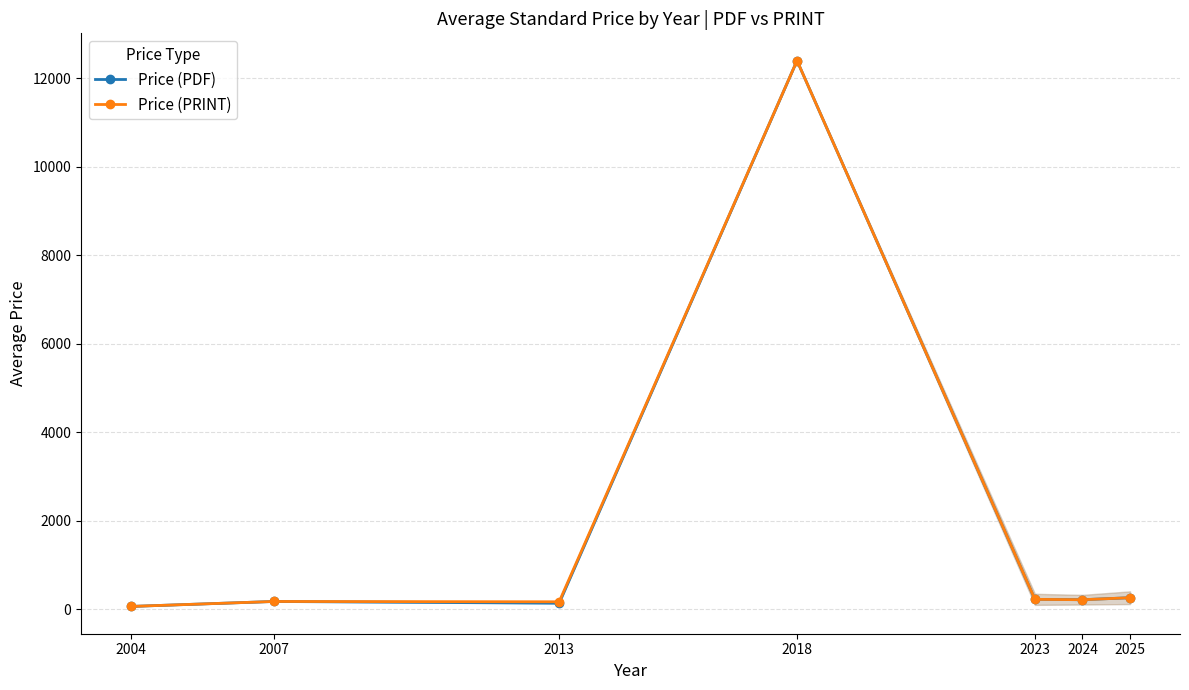

What is the value of the Price (PDF) point at the 3rd from the left?

138.0